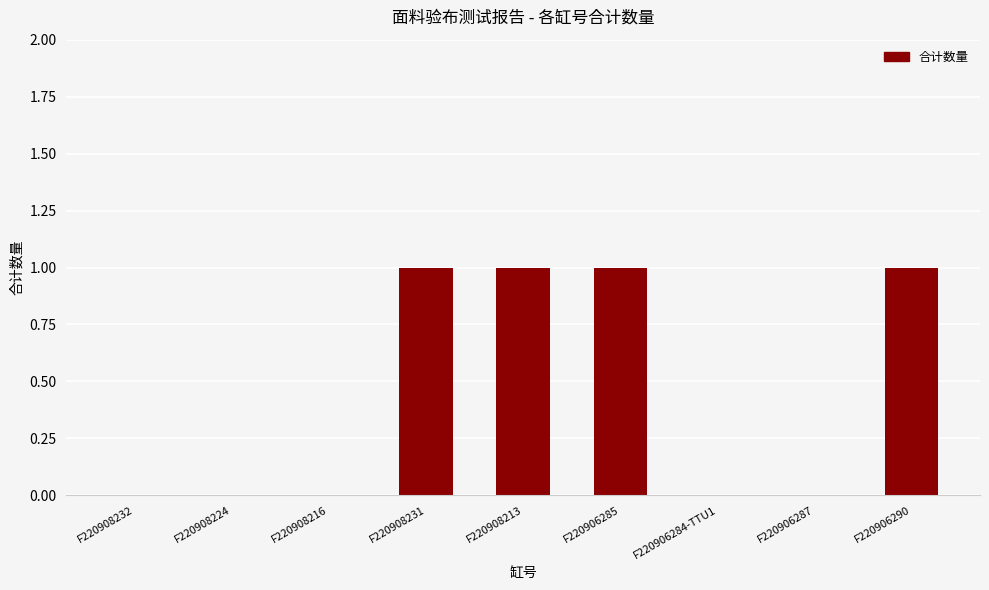

What is the change in value from F220908213 to F220906287?

-1